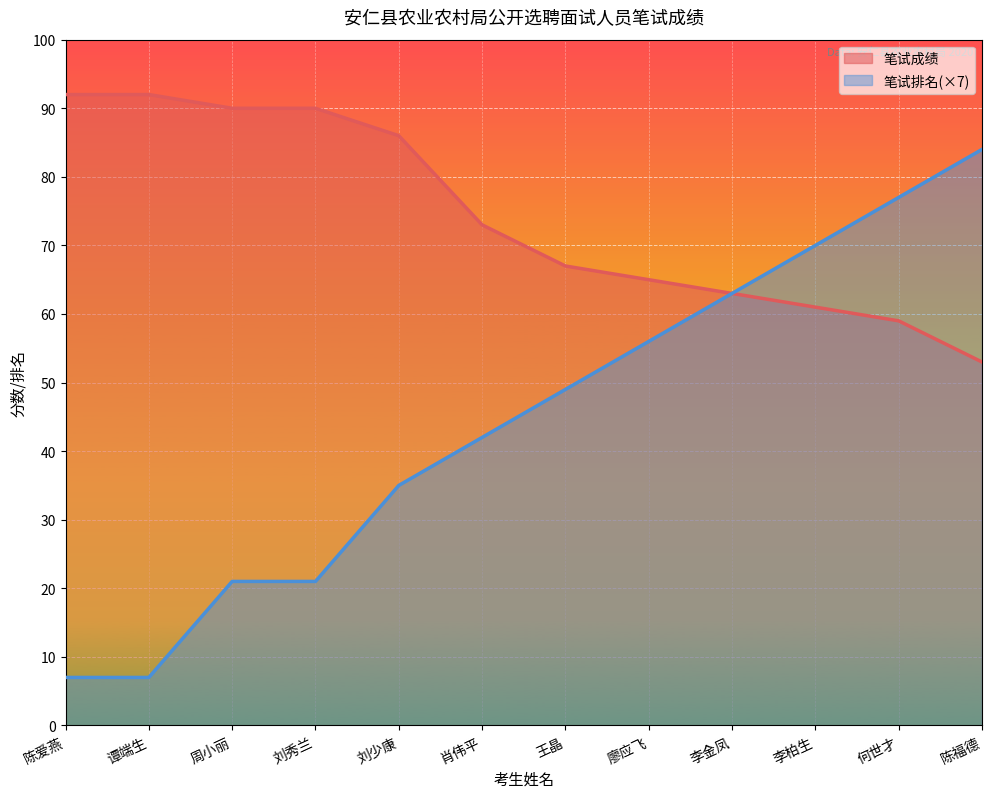

List the series in order of their peak value, lowest first.

笔试排名_line, 笔试成绩_line